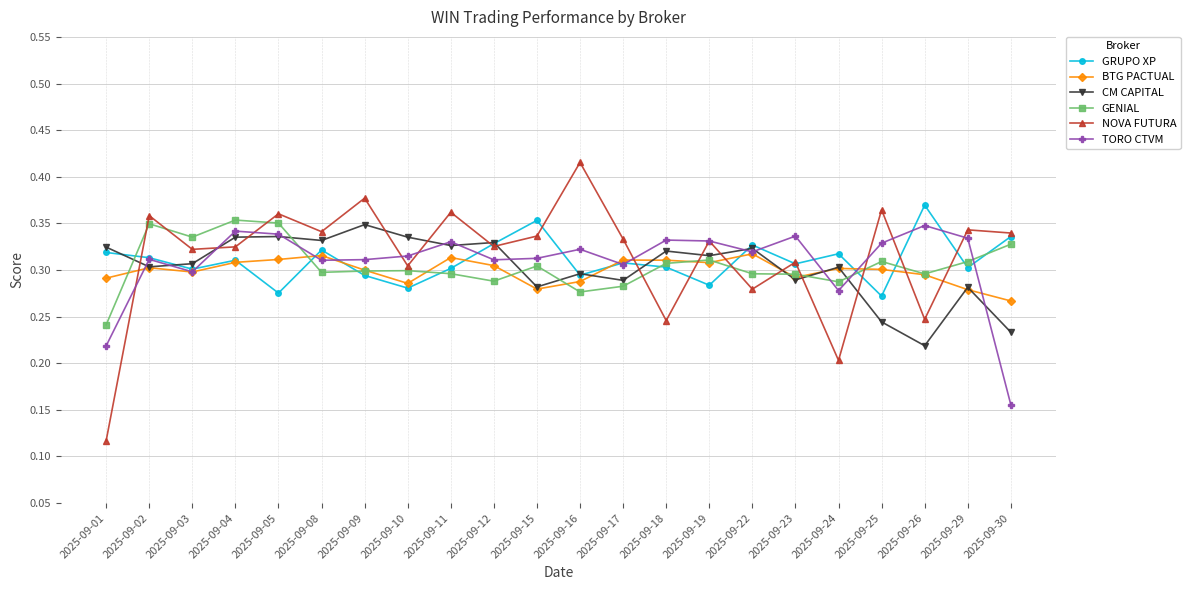

Which series has the widest spread of values?

NOVA FUTURA